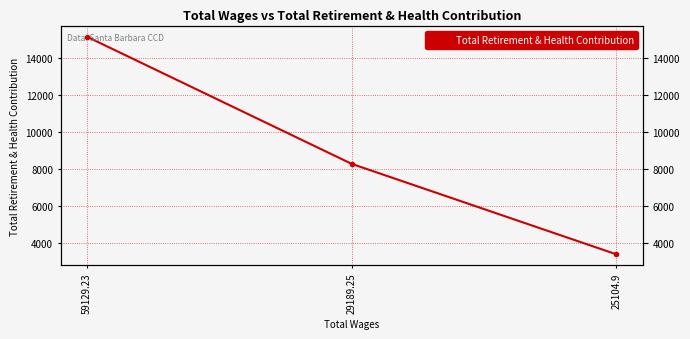

What is the value of the 2nd point from the left?

8284.5